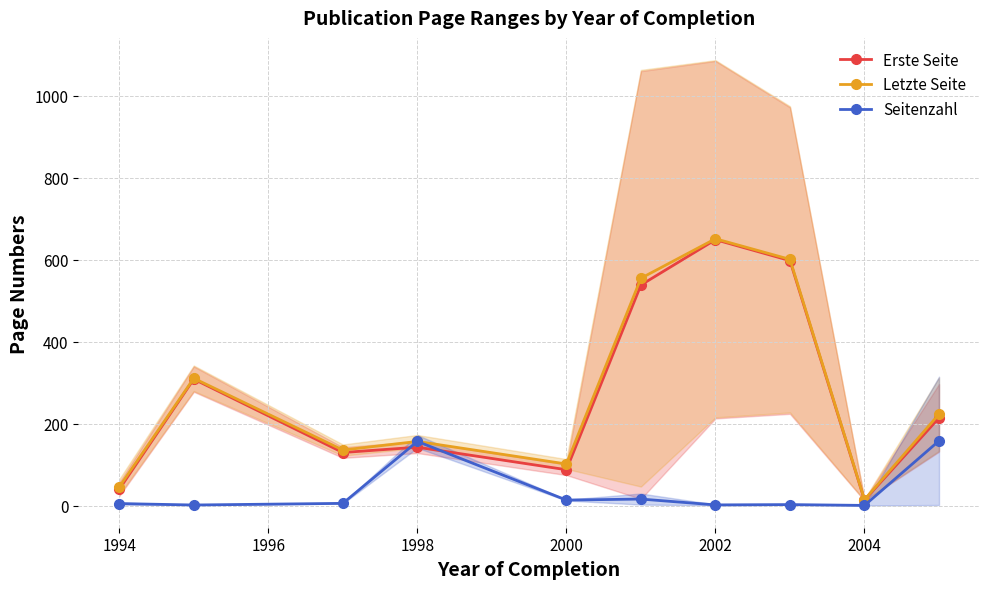

What position from the left is 2000?

5